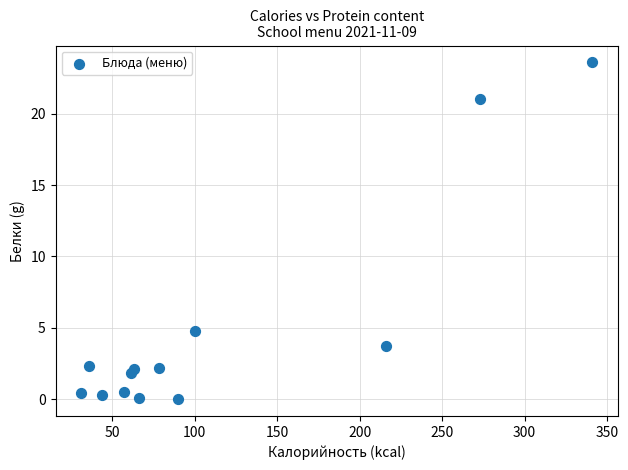

What Y value in the scatter plot is closest to 11?

4.8